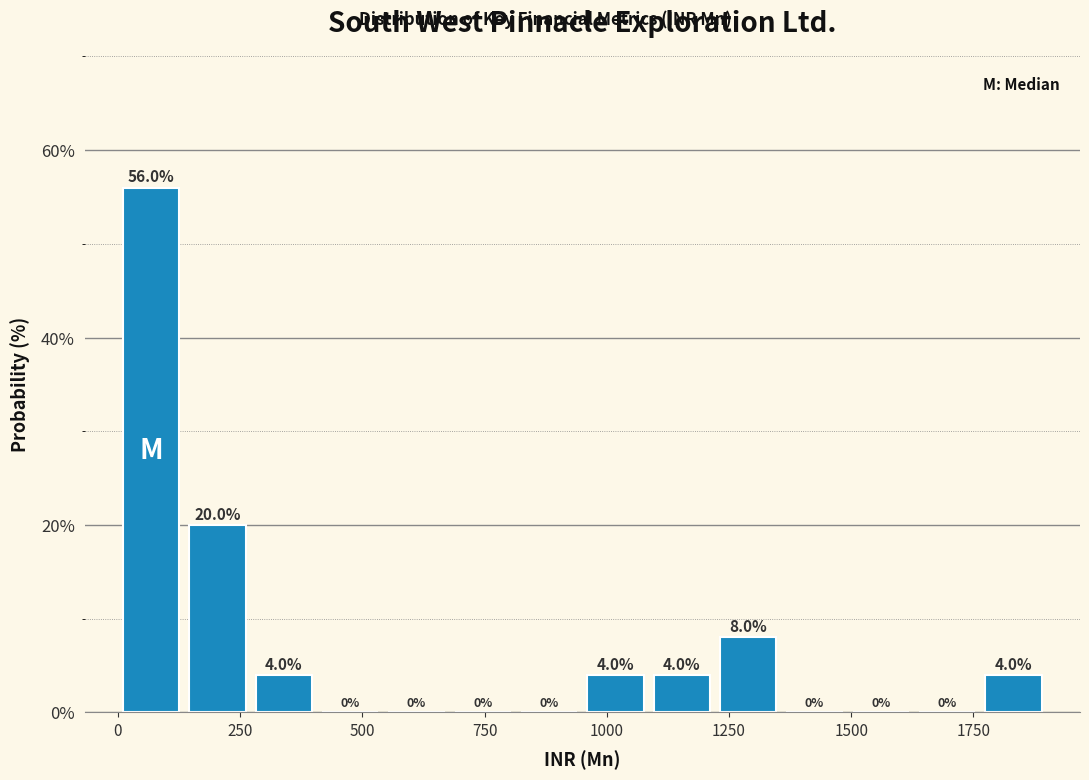

Read against the x-axis, roughly where is the centre of the tallest bar?

50